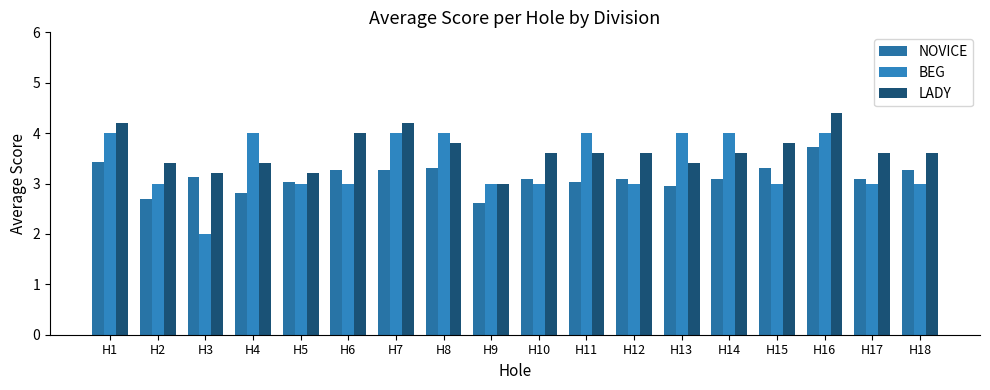

At H14, list the series in order from largest to smallest.

BEG, LADY, NOVICE